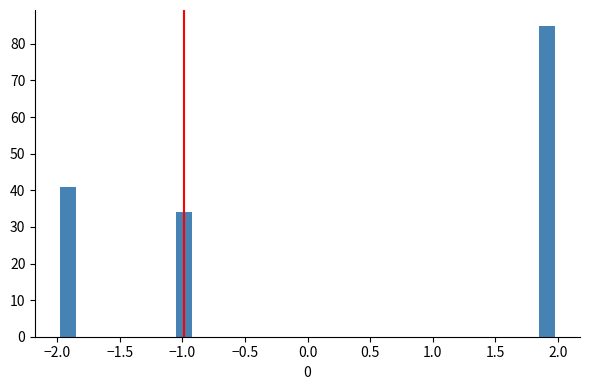

Around what value on the x-axis is the tallest bar? Give the approximate position of its centre, as read against the axis.

1.90